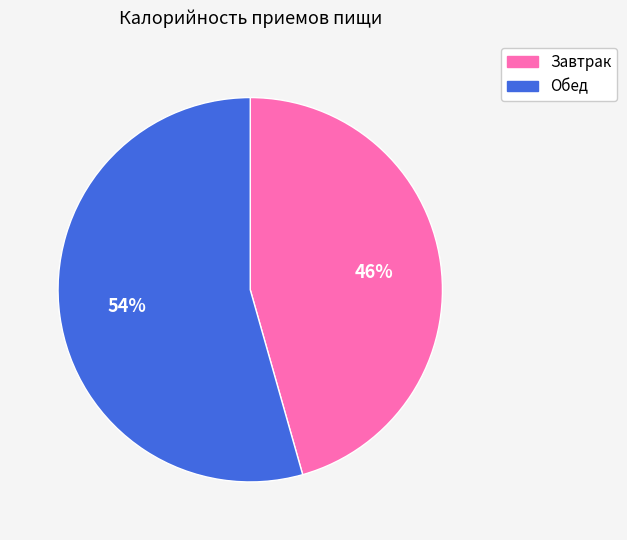

Rank the categories by value from highest to lowest.

Обед, Завтрак